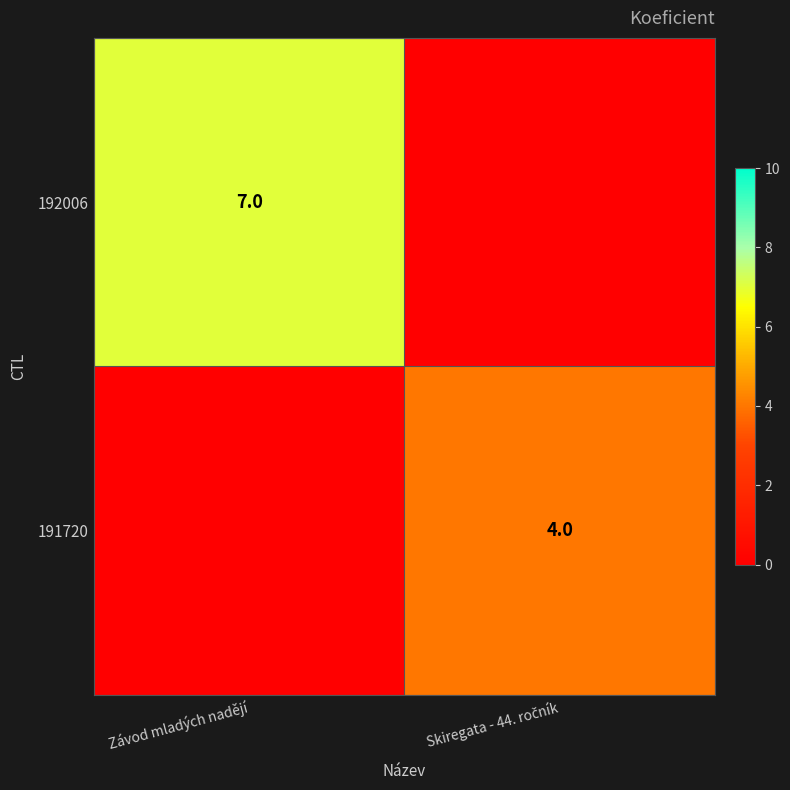

The value of 192006 at Závod mladých nadějí is 7. True or false?

True